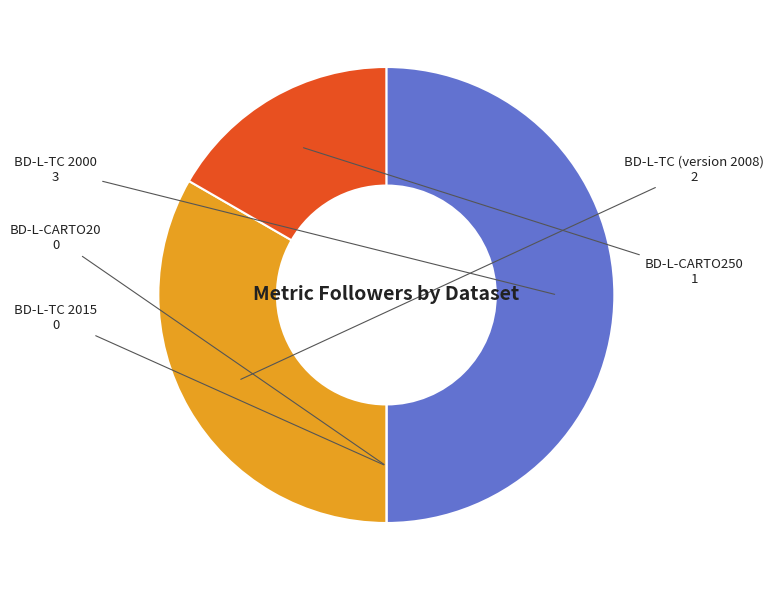

Which category has the biggest portion of the pie?

BD-L-TC 2000